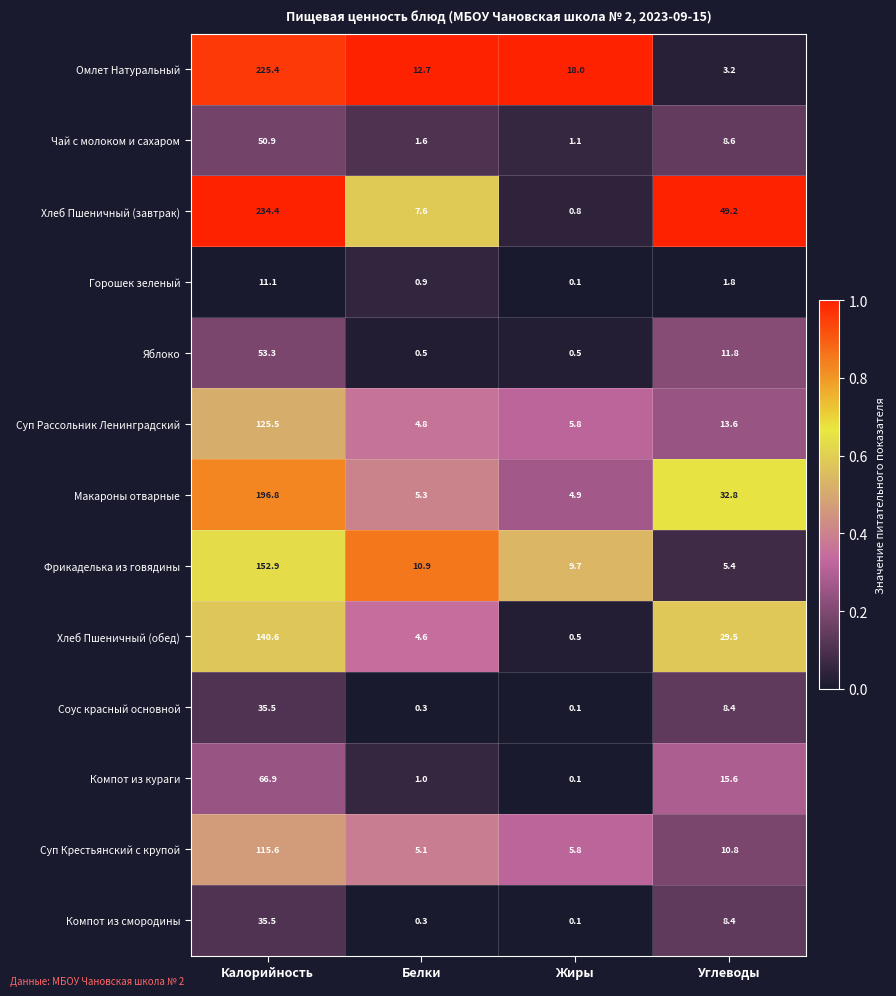

Between Жиры and Углеводы, which series saw the biggest shift?

Хлеб Пшеничный (завтрак)